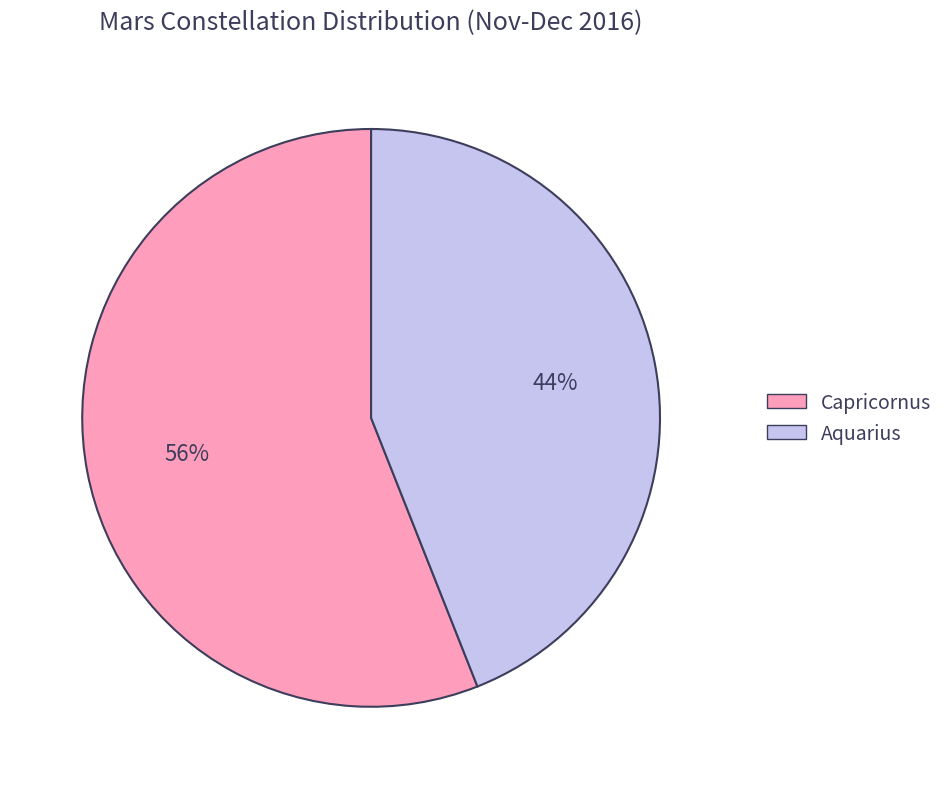

To the nearest percent, what percentage of the pie is Capricornus?

56%